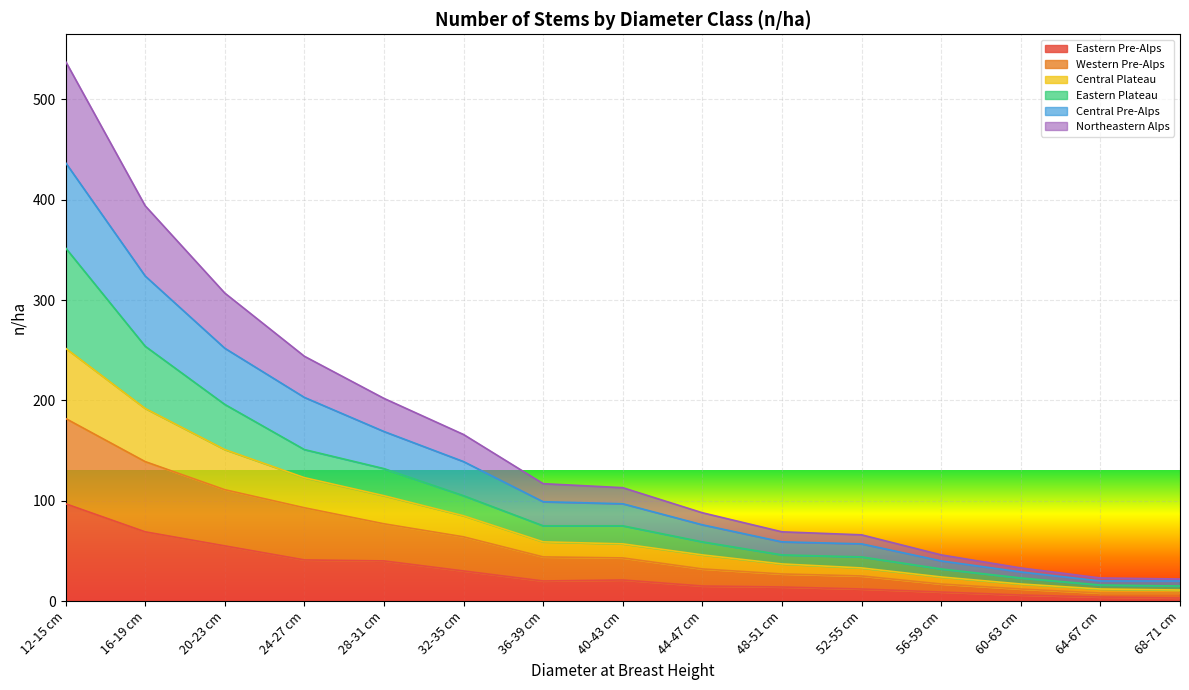

Count the number of categories in the chart.

15